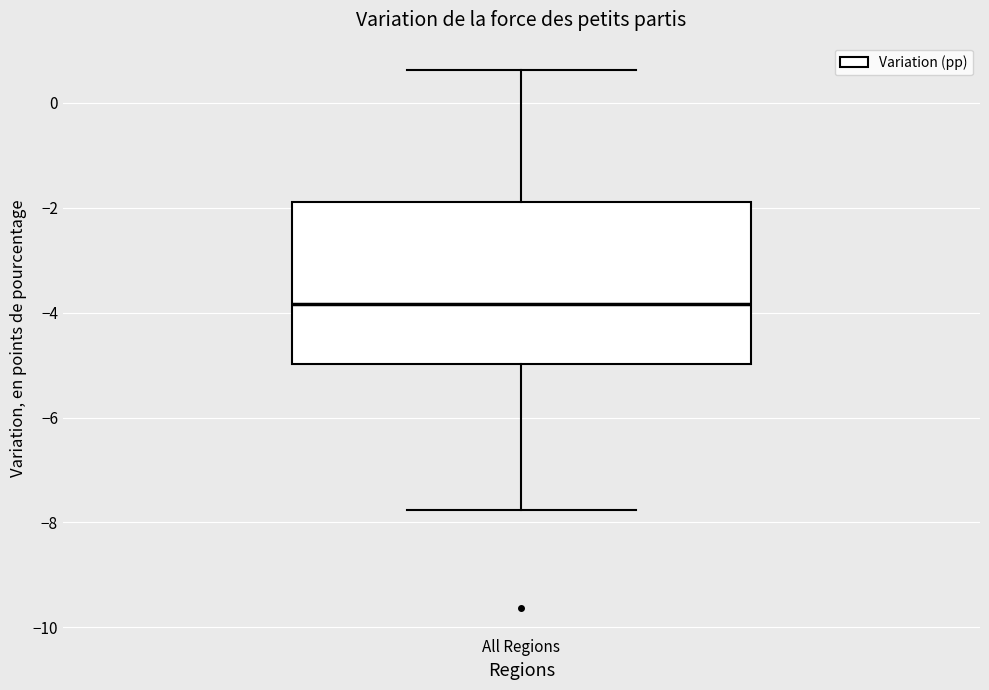

Read this box plot against the y-axis: the position of the median line, the range covered by the box, and the ends of both whiskers. The values are not printed on the chart, so give them approximately, as read against the axis.

median -3.8, box -5.0 to -2.0, whiskers -7.8 to 0.6